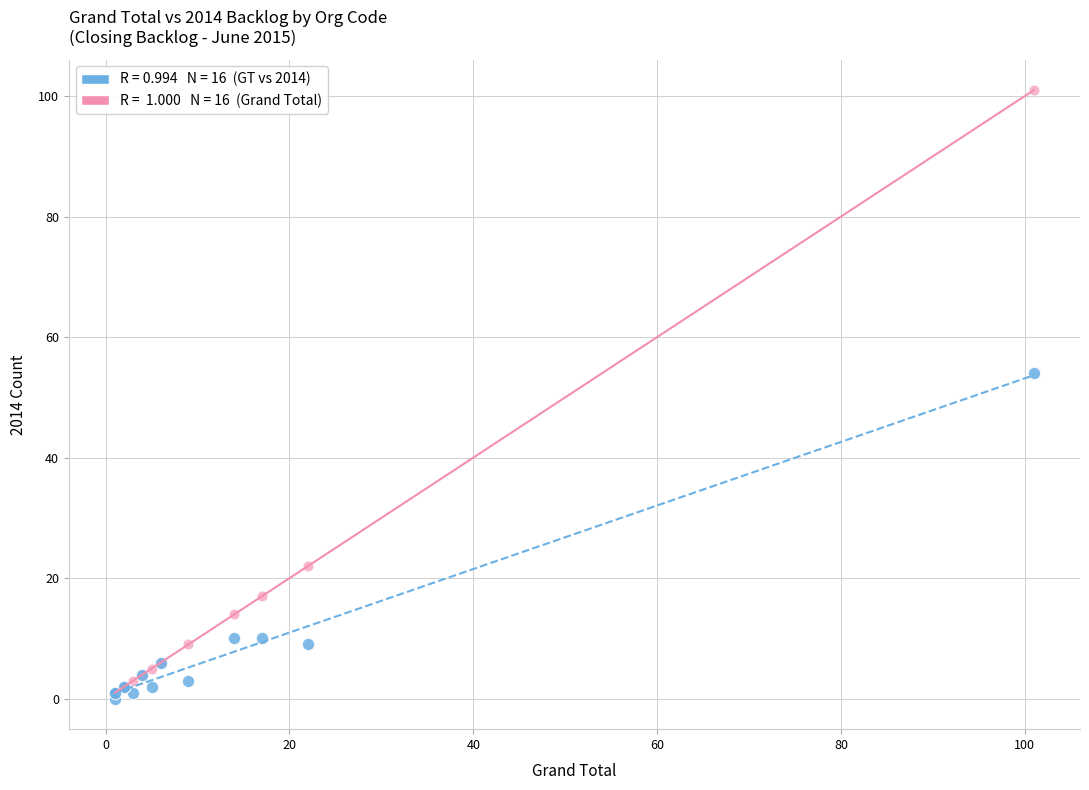

Across all series, what Y value is closest to 50?

54